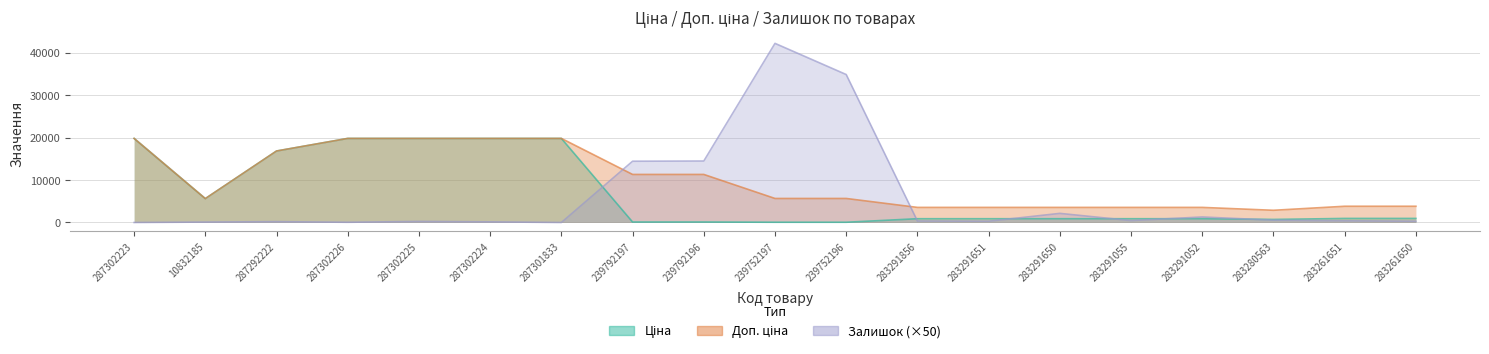

At which label does Залишок reach its minimum?

287302223